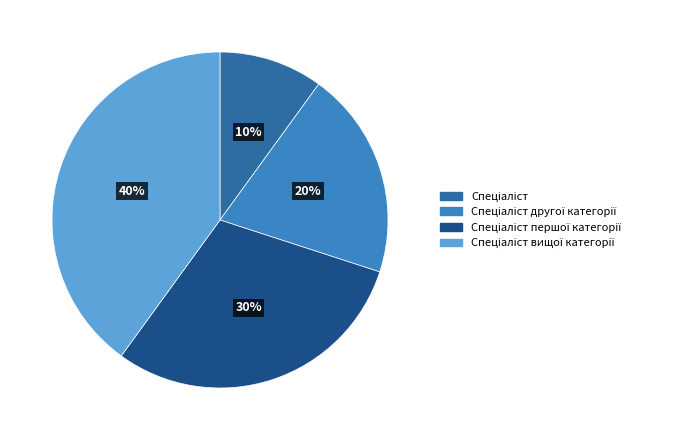

Is there any slice that represents more than half of the pie?

No